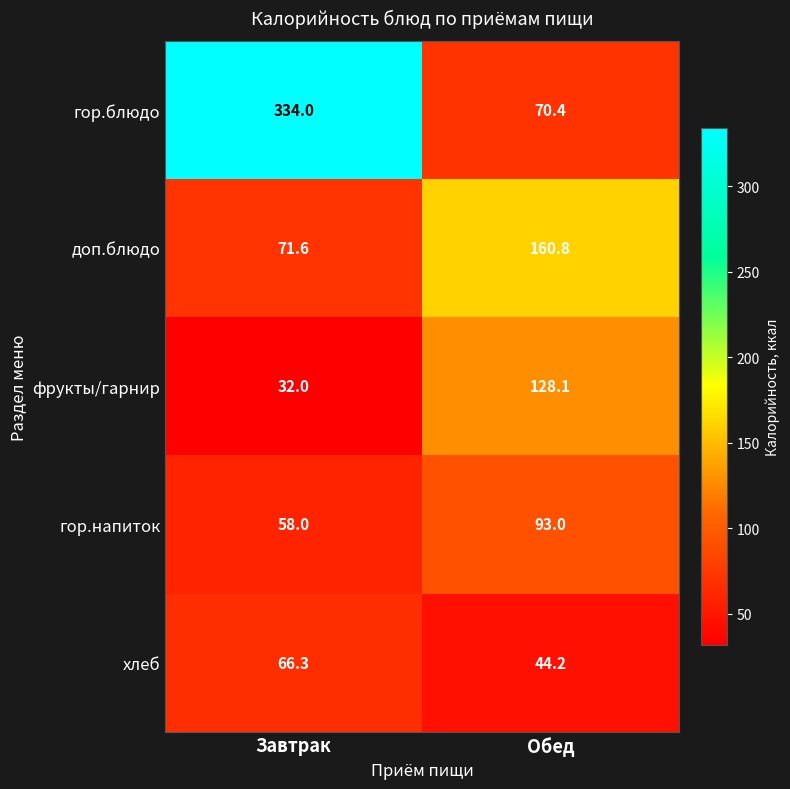

At how many categories does at least one series exceed 40?

2